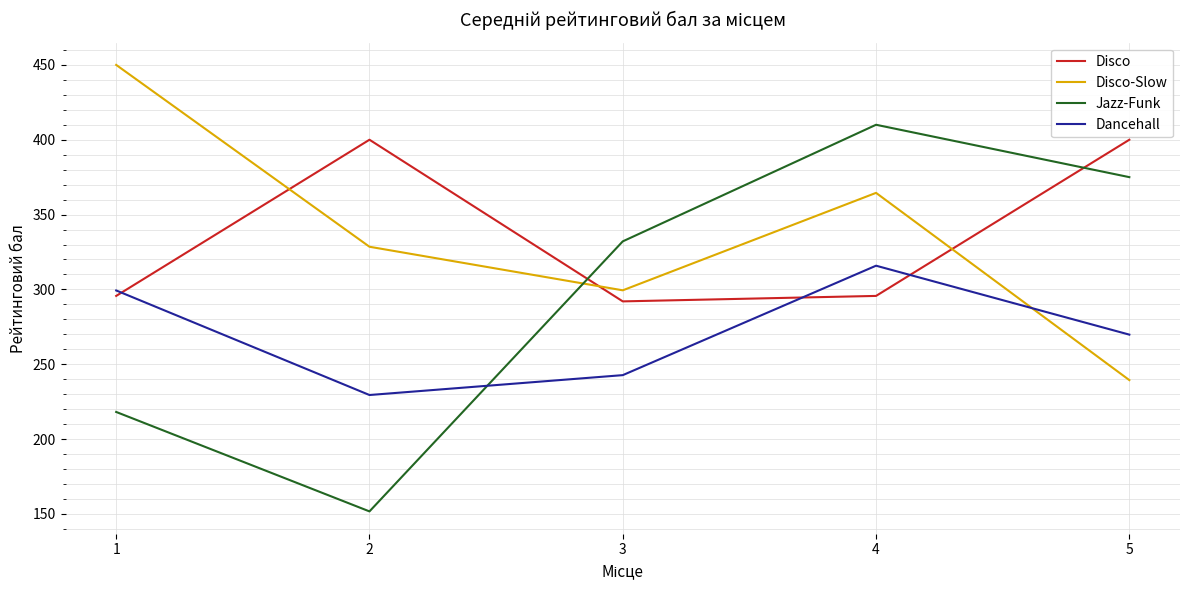

Is this an area chart (filled region under the line)?

No